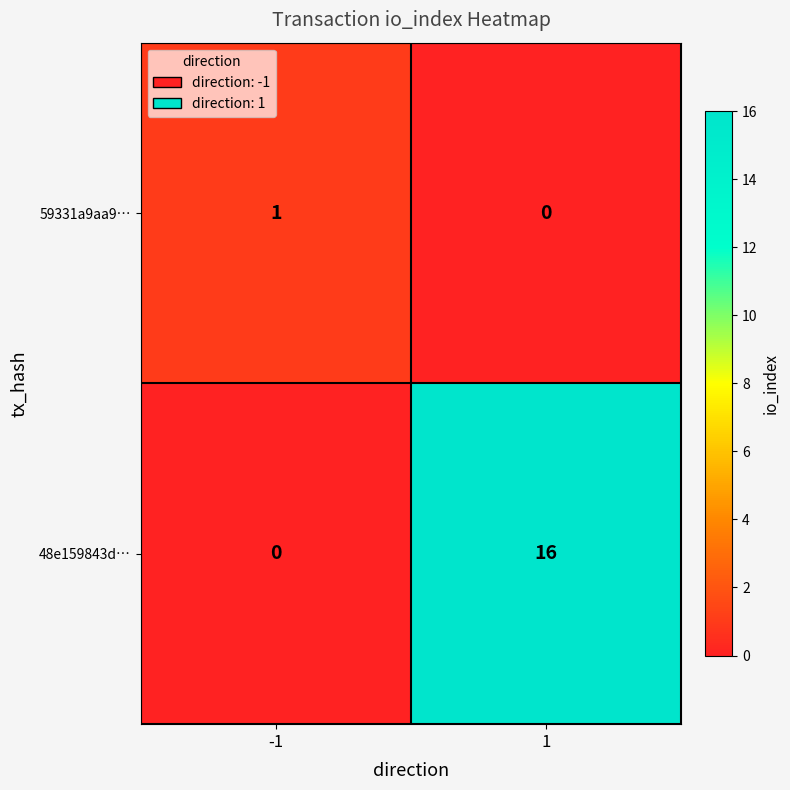

Count the number of categories in the chart.

2